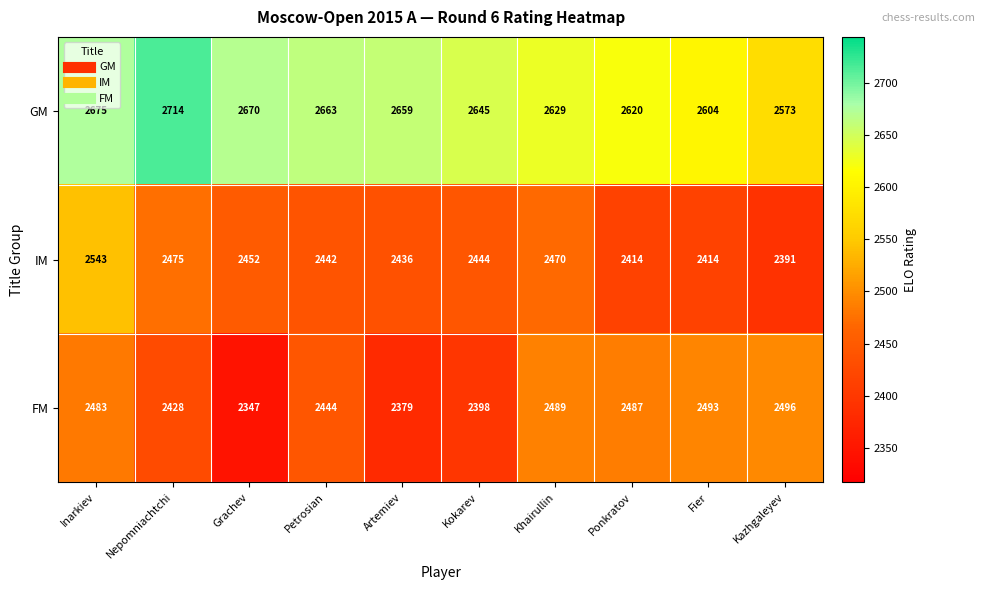

What is the difference between the maximum and minimum values in the IM series?

152